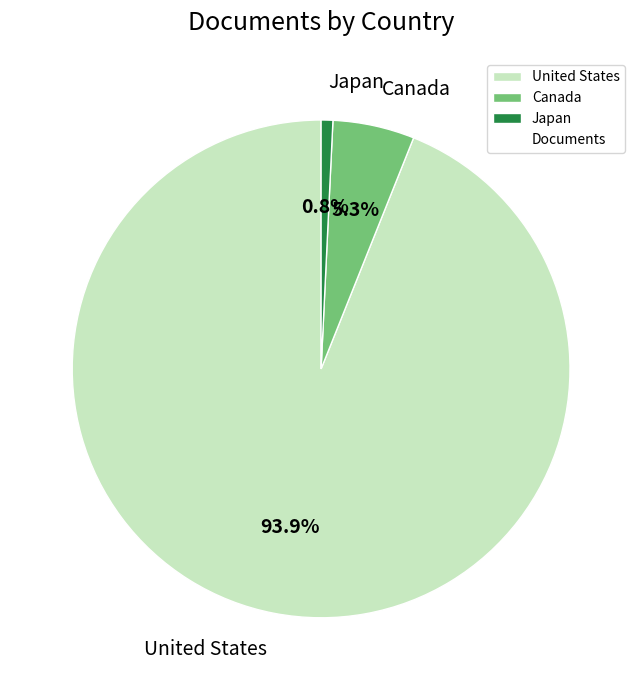

Which category has the smallest portion of the pie?

Japan